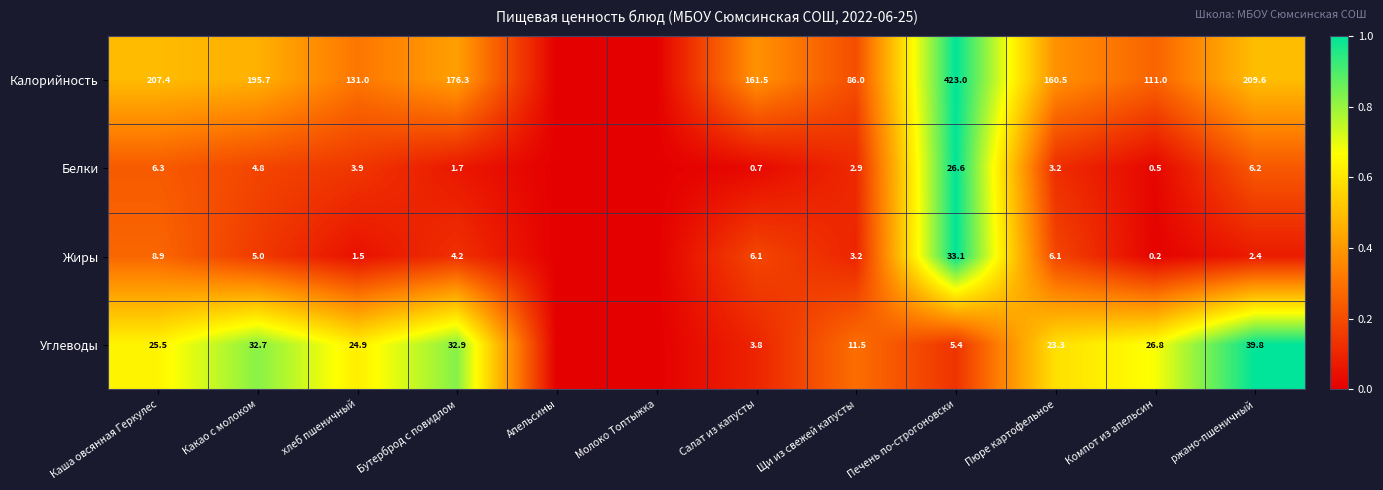

Is the value of Жиры at хлеб пшеничный greater than the value of Белки at Компот из апельсин?

Yes